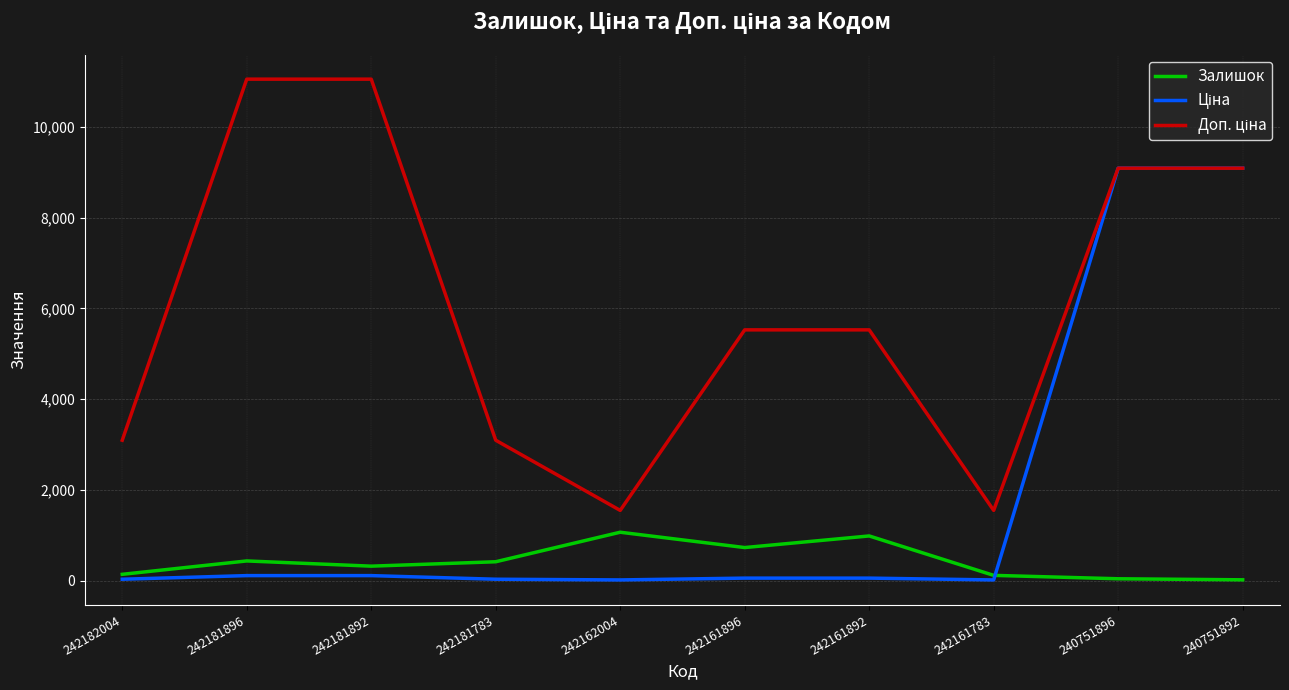

List the series in order of their overall mean, lowest first.

Залишок, Ціна, Доп. ціна